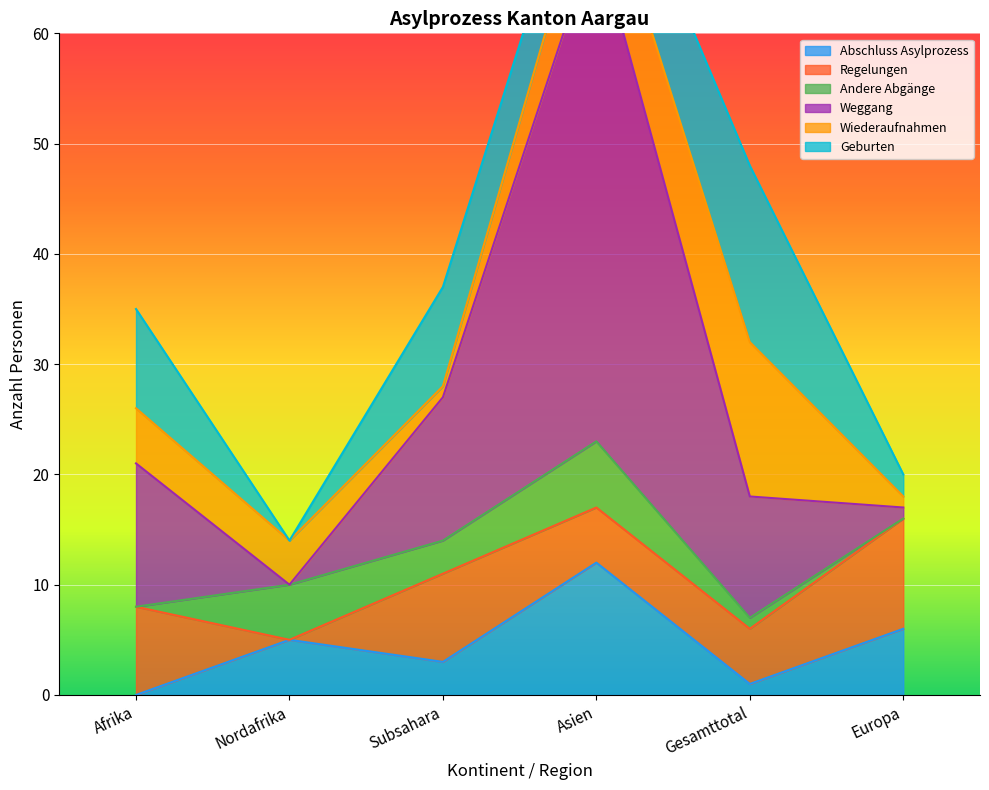

Reading left to right, transcribe all the data shown in this chart.

Abschluss Asylprozess: 0	5	3	12	1	6
Regelungen: 8	0	8	5	5	10
Andere Abgänge: 0	5	3	6	1	0
Weggang: 13	0	13	46	11	1
Wiederaufnahmen: 5	4	1	7	14	1
Geburten: 9	0	9	5	16	2